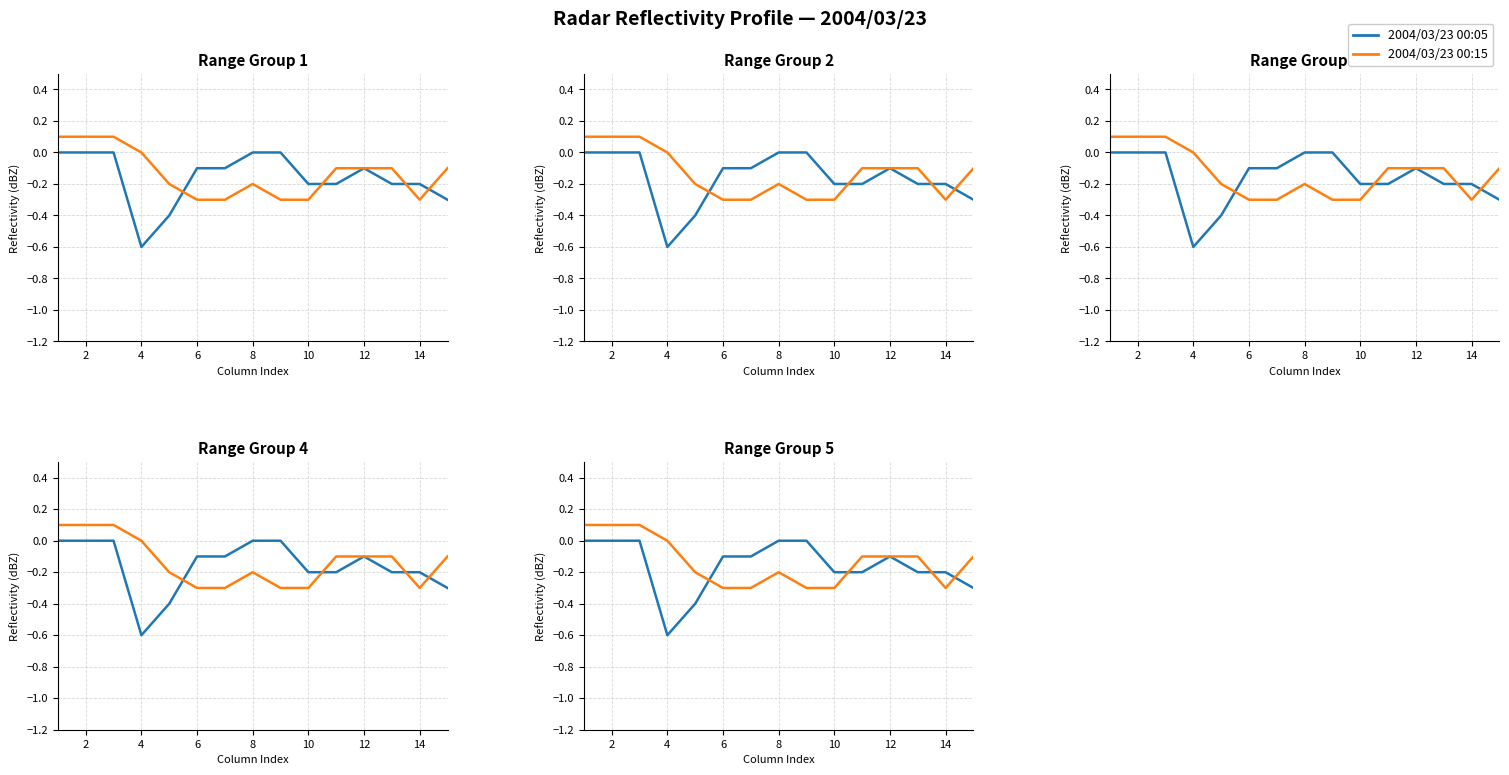

Reading right to left, extract all data points from this chart.

2004/03/23 00:05: -0.3	-0.2	-0.2	-0.1	-0.2	-0.2	-0.0	-0.0	-0.1	-0.1	-0.4	-0.6	-0.0	0.0	-0.0
2004/03/23 00:15: -0.1	-0.3	-0.1	-0.1	-0.1	-0.3	-0.3	-0.2	-0.3	-0.3	-0.2	0.0	0.1	0.1	0.1